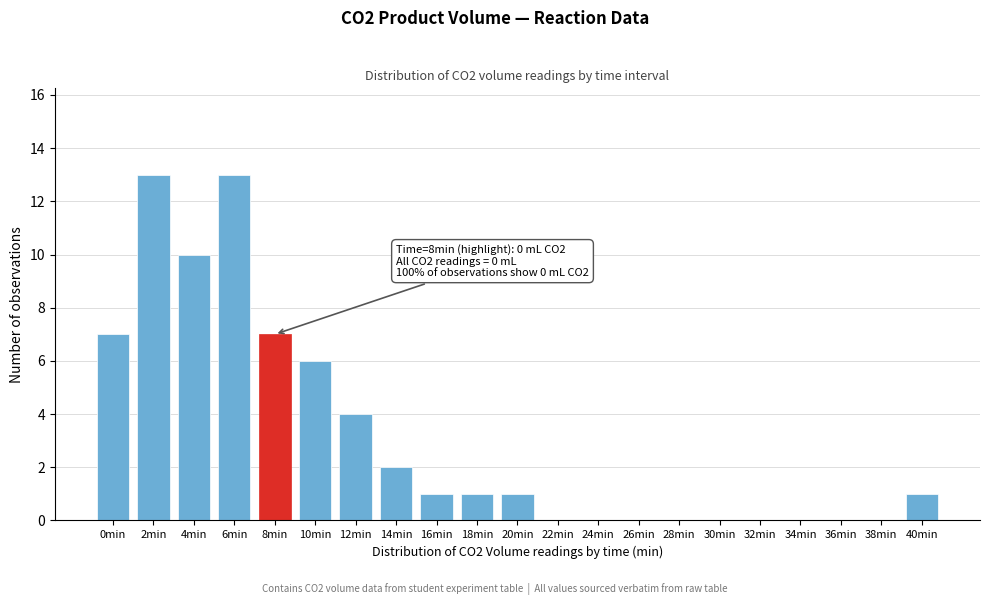

Reading left to right, transcribe all the data shown in this chart.

0min=7	2min=13	4min=10	6min=13	8min=7	10min=6	12min=4	14min=2	16min=1	18min=1	20min=1	22min=0	24min=0	26min=0	28min=0	30min=0	32min=0	34min=0	36min=0	38min=0	40min=1